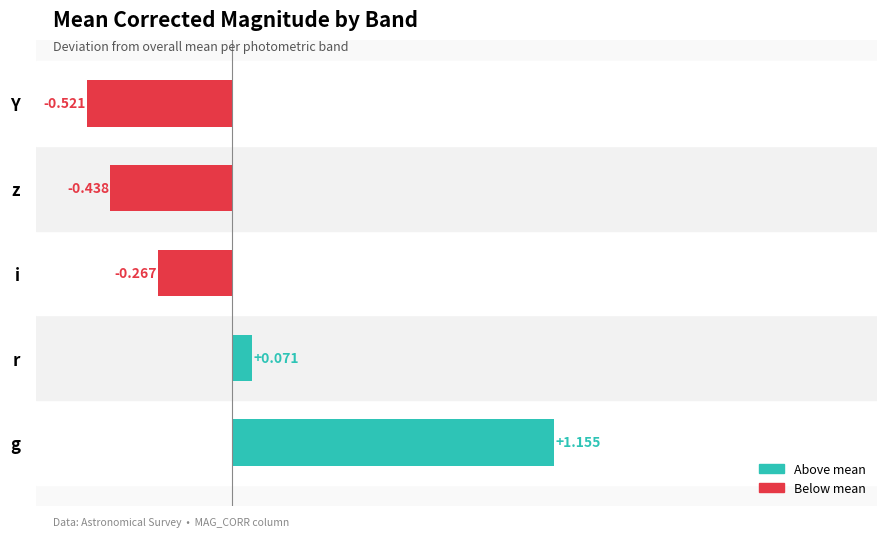

List the labels in order of value, largest first.

g, r, i, z, Y